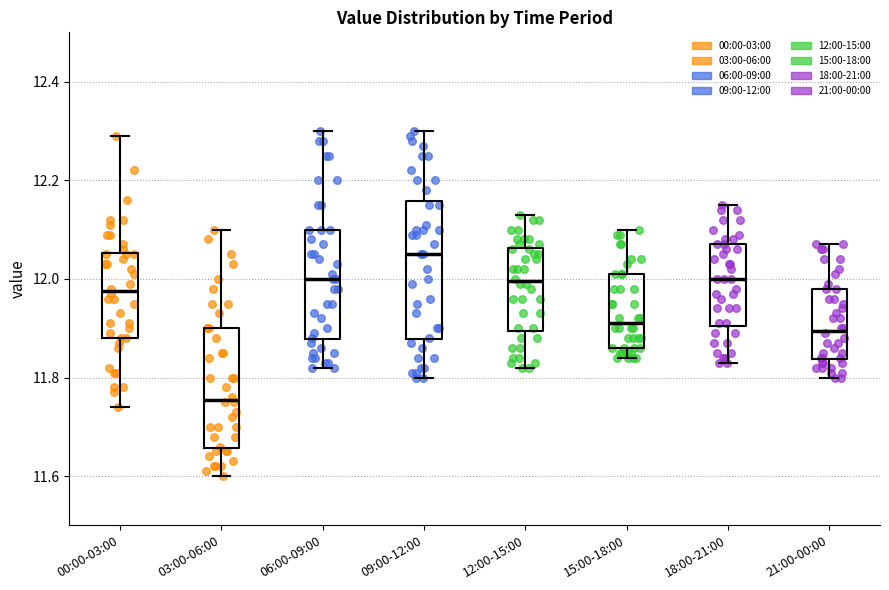

Which box has the highest median line?

09:00-12:00